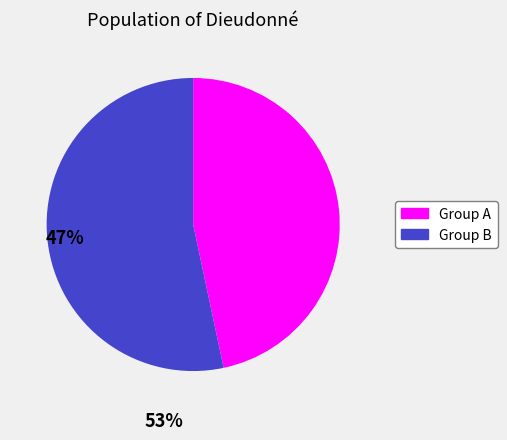

Does any single category account for the majority?

Yes